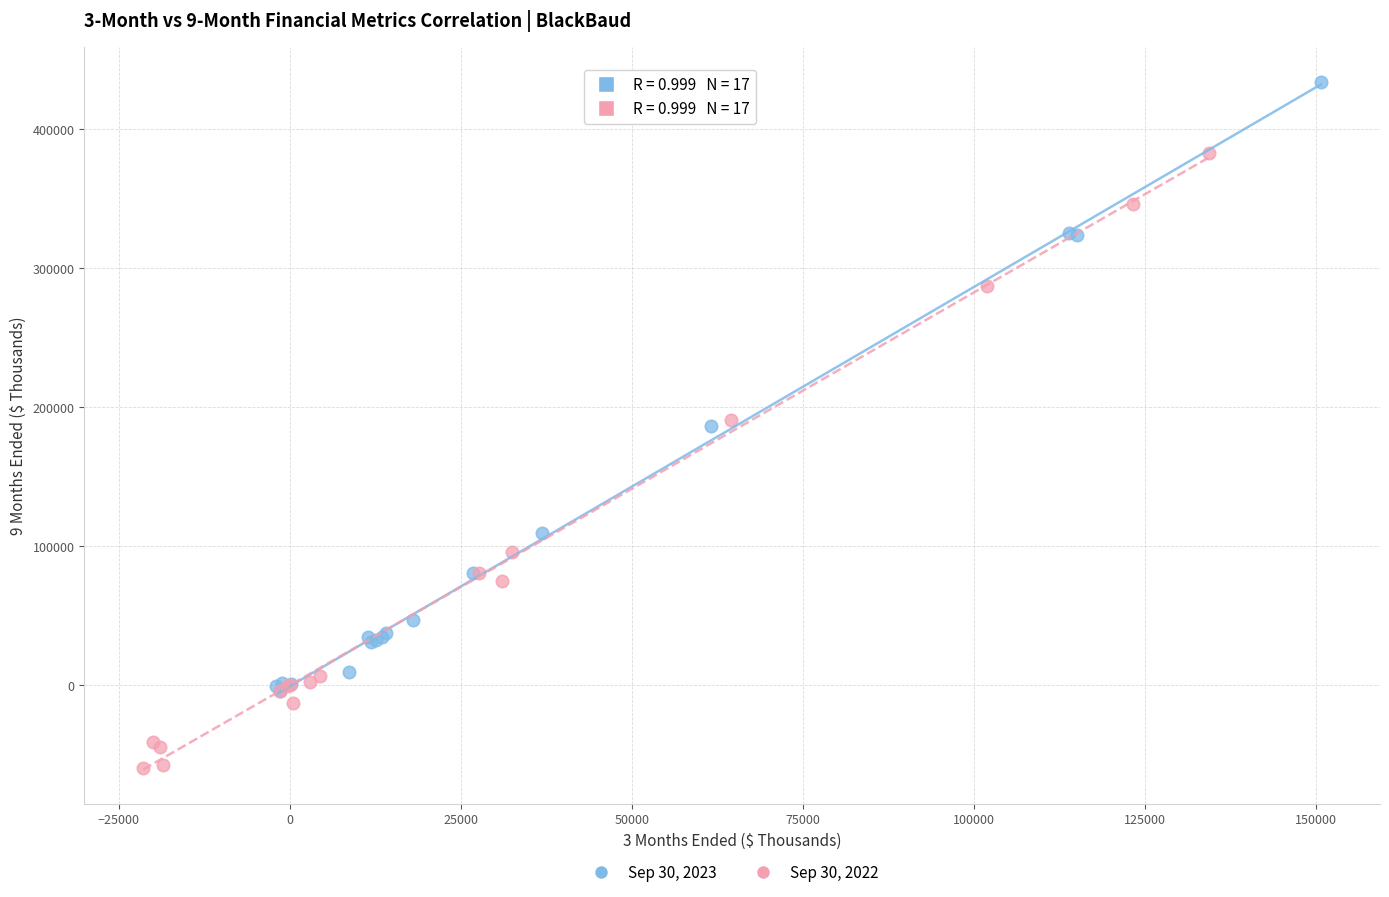

Which series reaches the maximum Y coordinate?

Sep 30, 2023